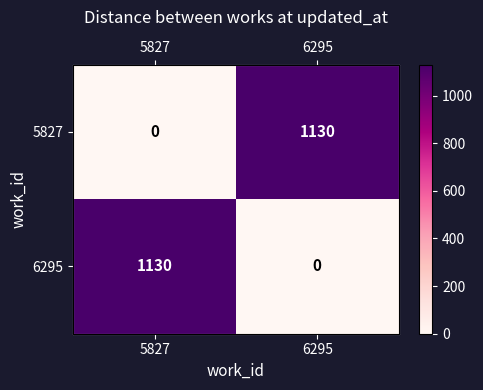

List the labels in order of 6295 value, smallest first.

6295, 5827